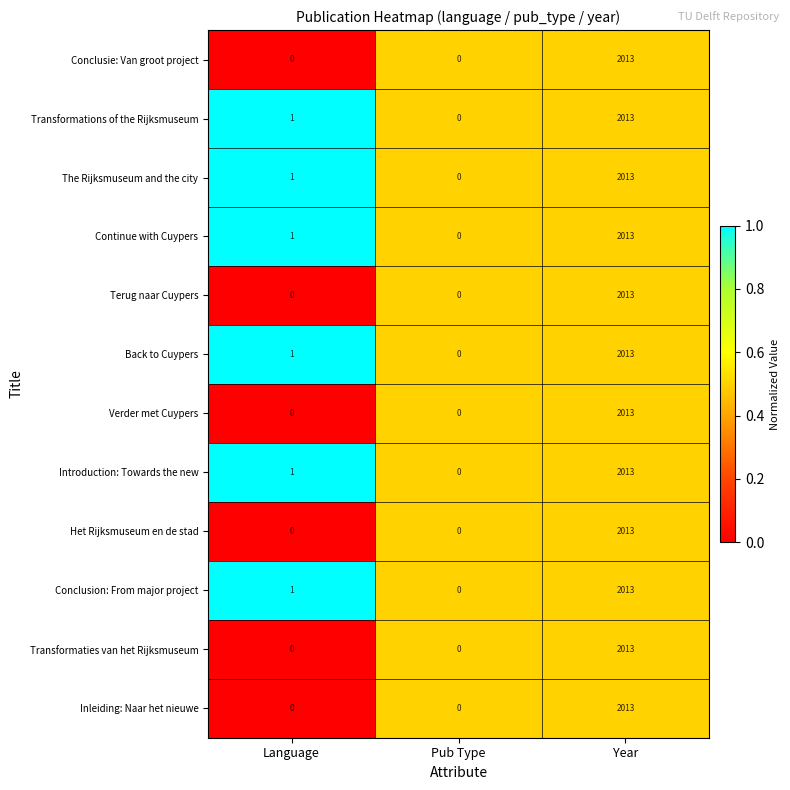

The value of Transformations of the Rijksmuseum at Pub Type is -1275. True or false?

False